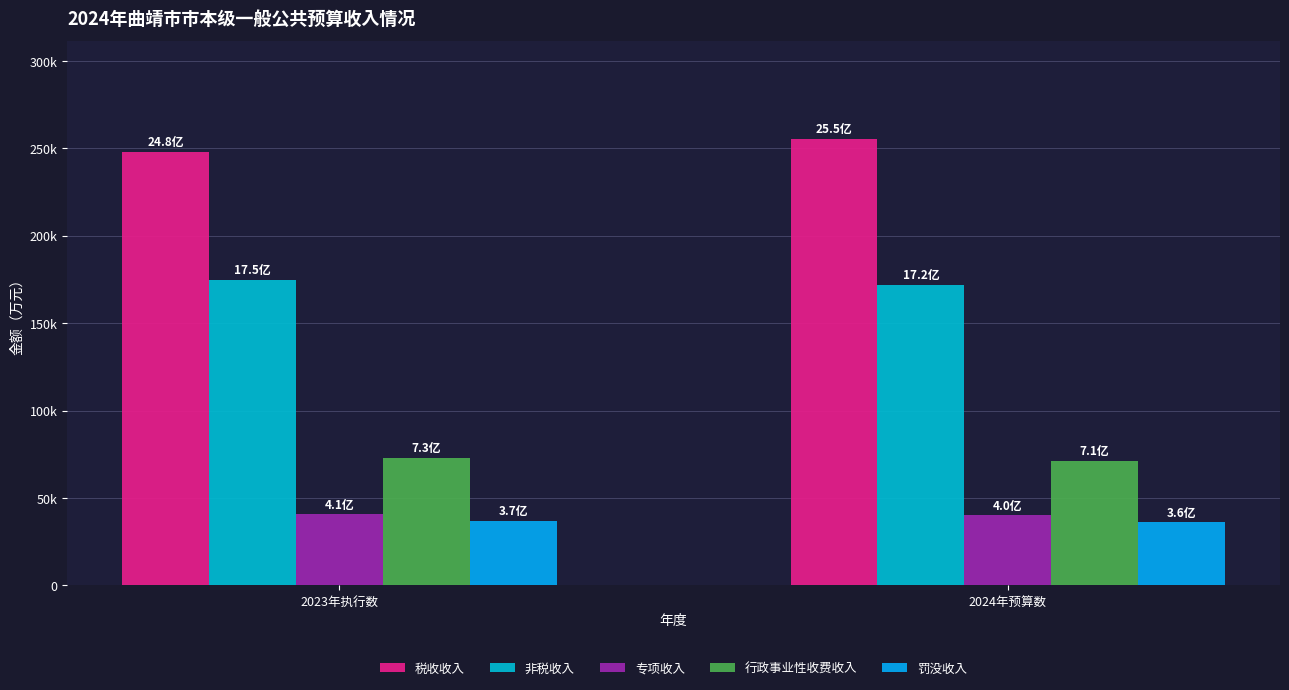

List the labels in order of 罚没收入 value, smallest first.

2024年预算数, 2023年执行数